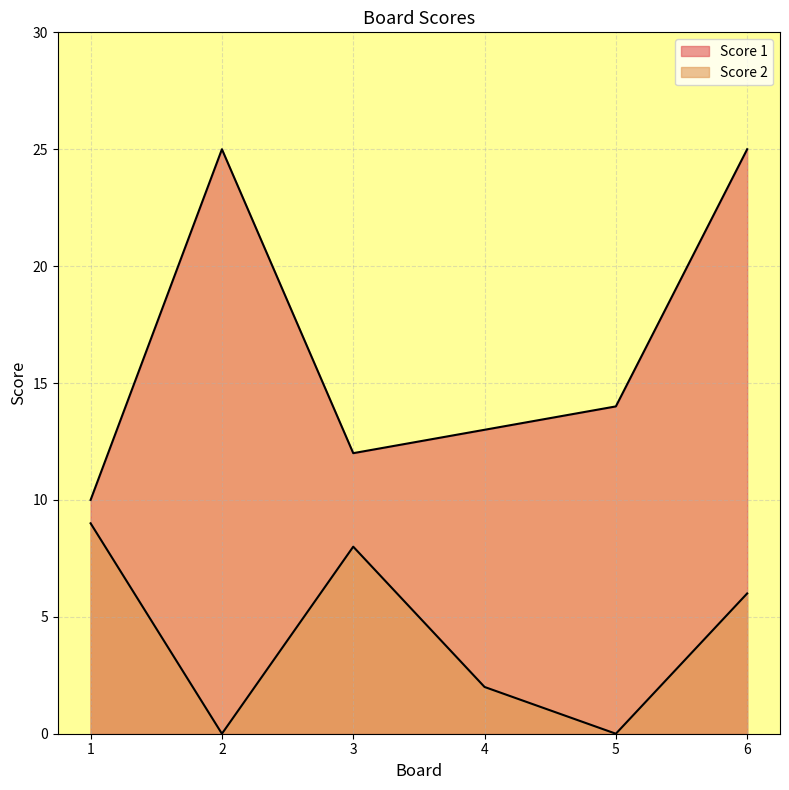

What is the sum of the Score 1 values at 1 and 2?

35